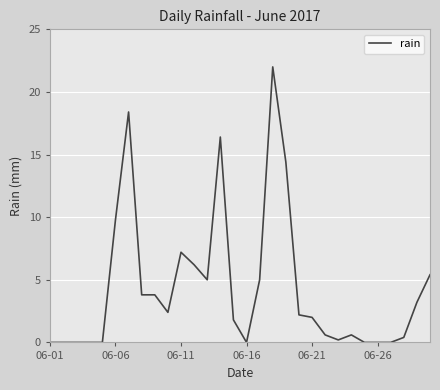

What is the maximum value shown in the chart?

22.0